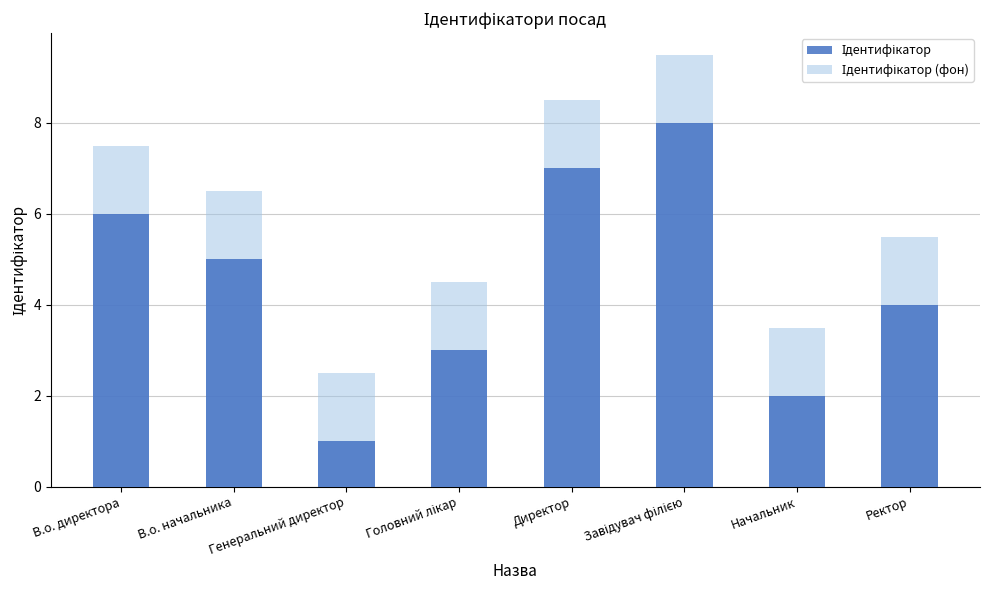

What is the difference between the highest and lowest values at В.о. начальника?

1.5